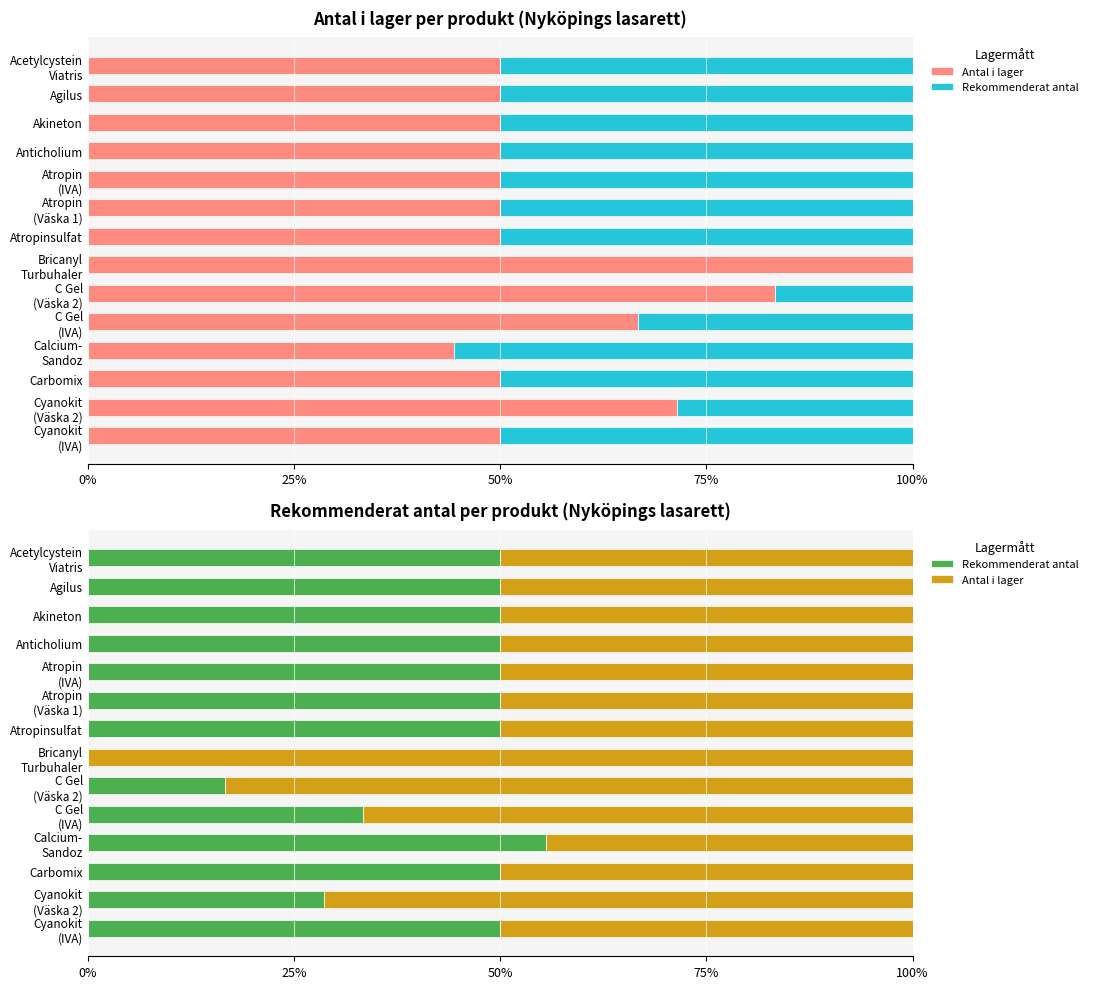

What is the maximum value shown in the chart?

100.0